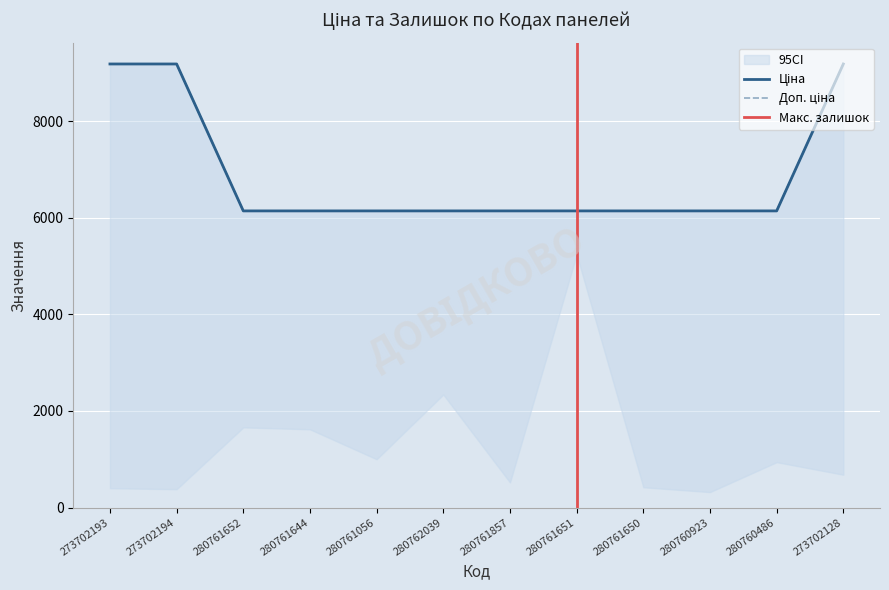

What is the sum of all Ціна values?

82846.8